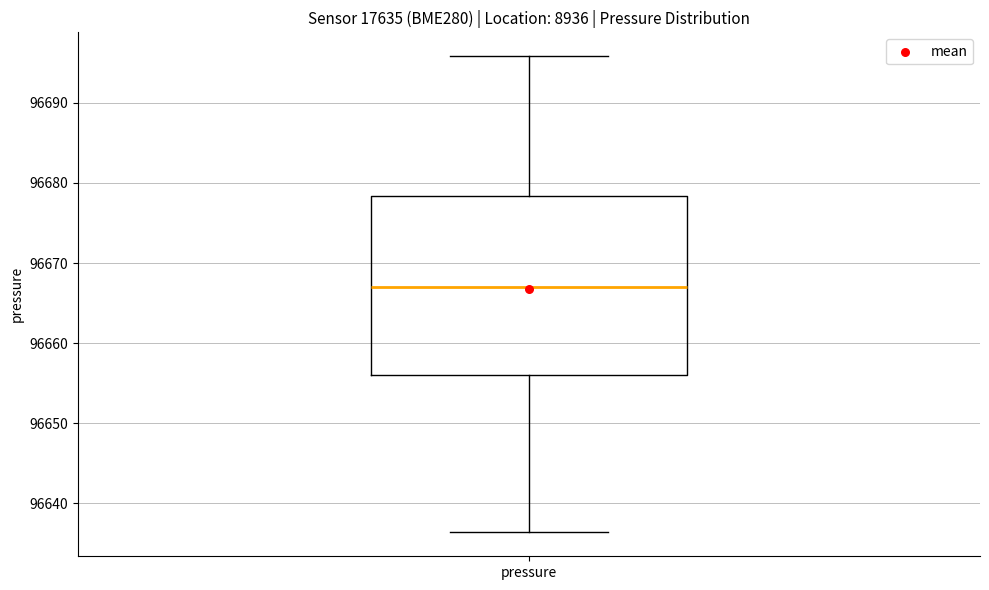

Read this box plot against the y-axis: the position of the median line, the range covered by the box, and the ends of both whiskers. The values are not printed on the chart, so give them approximately, as read against the axis.

median 96667, box 96656 to 96678, whiskers 96636 to 96696